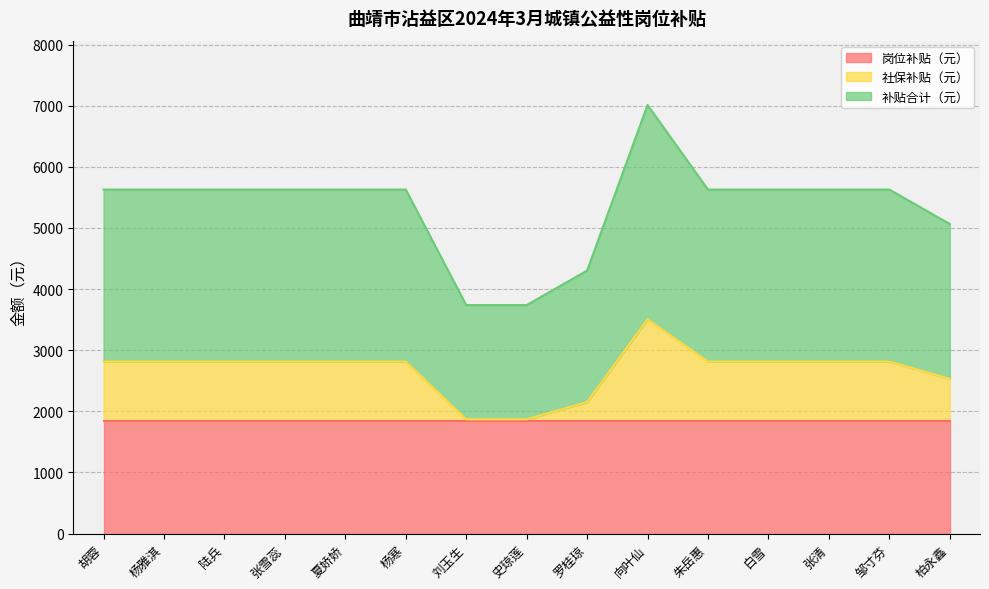

The value of 补贴合计（元） at 朱岳惠 is 3512.2. True or false?

False